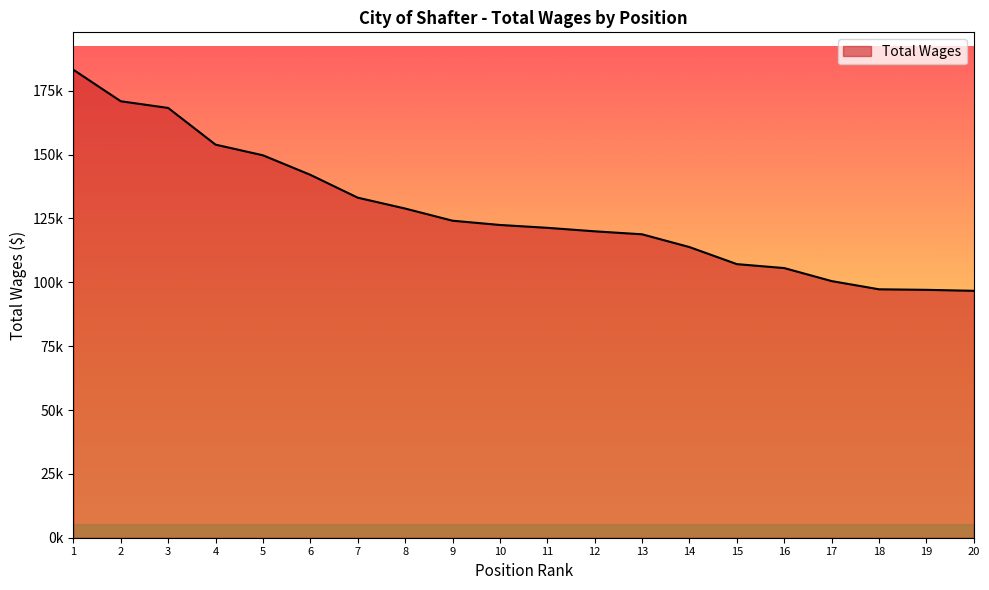

Is this an area chart (filled region under the line)?

Yes